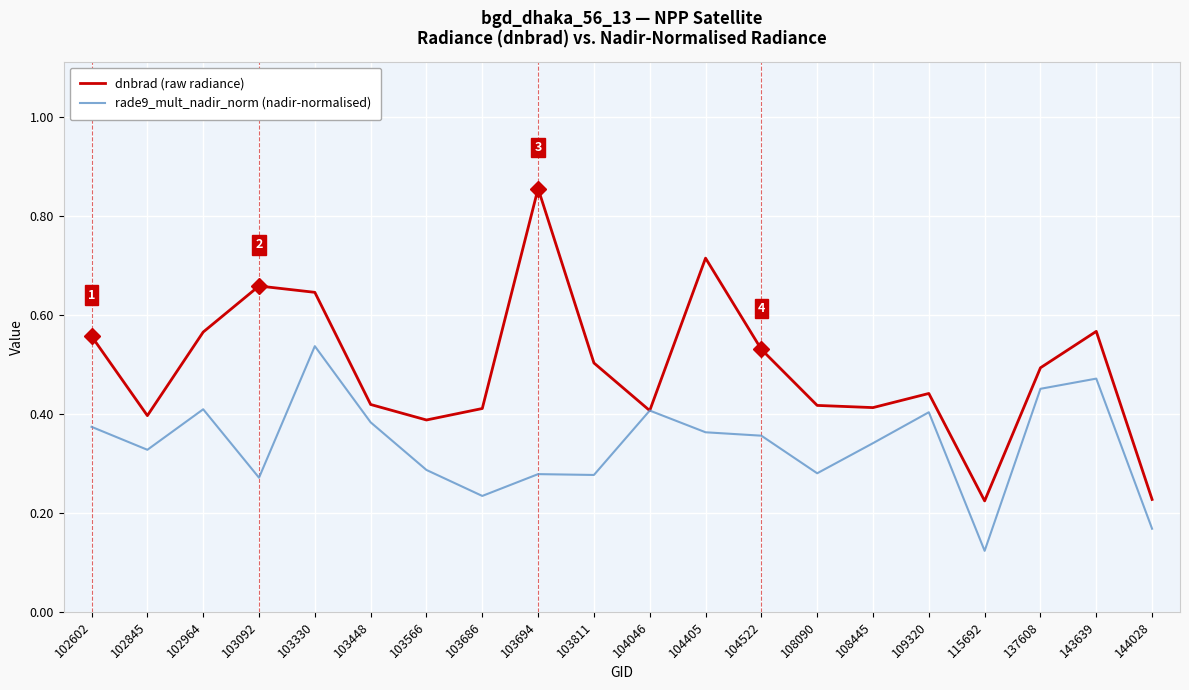

After their last crossing, which series has the higher values: rade9_mult_nadir_norm (nadir-normalised) or dnbrad (raw radiance)?

dnbrad (raw radiance)